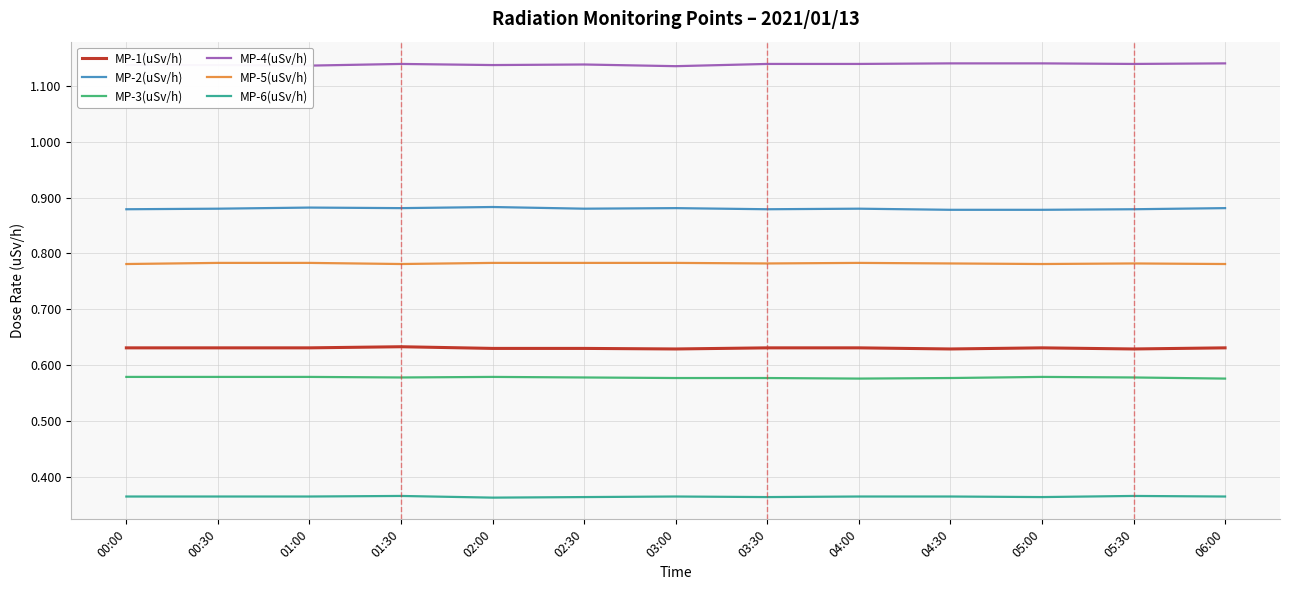

True or false: MP-2(uSv/h) and MP-1(uSv/h) cross at least once.

False